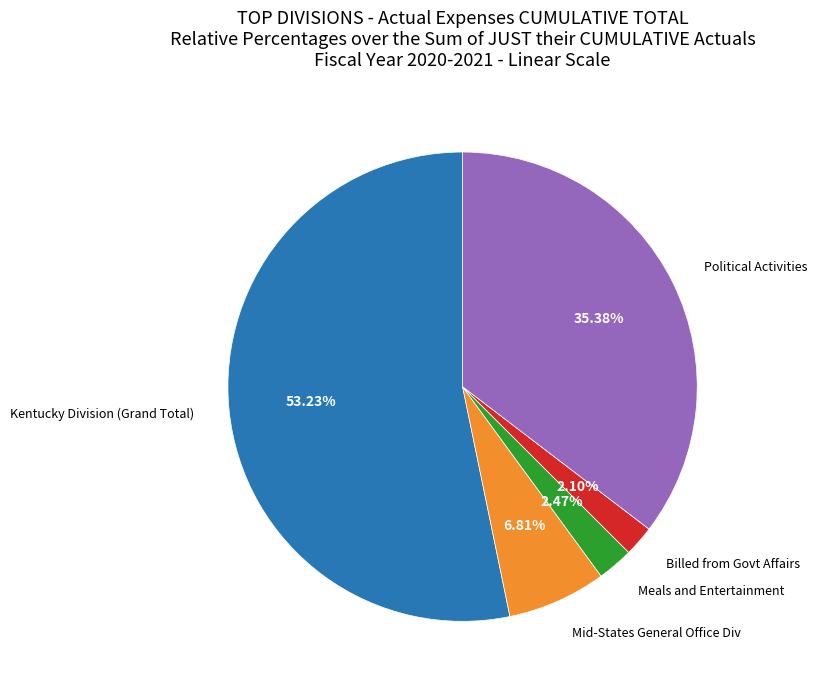

Is there a majority slice in this chart?

Yes